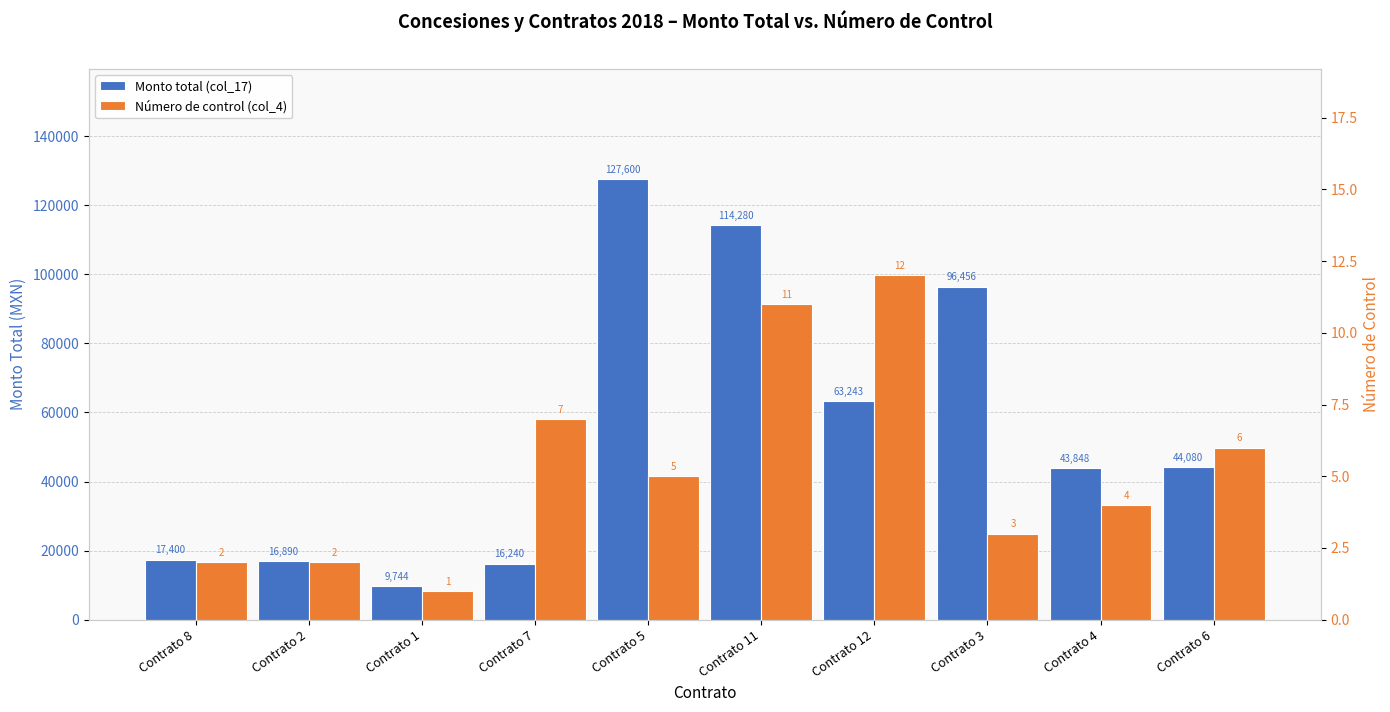

What is the difference between the second highest and second lowest values in the Monto total (col_17) series?

98040.0